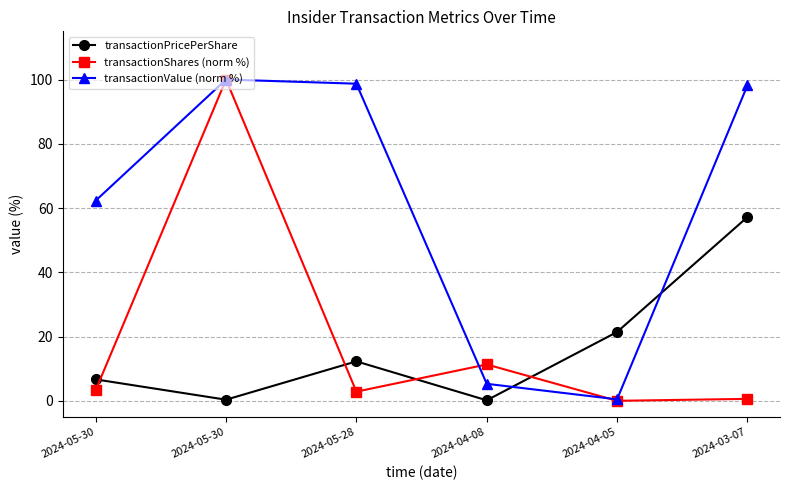

Where do transactionValue (norm %) and transactionShares (norm %) first cross each other?

2024-05-28 and 2024-04-08